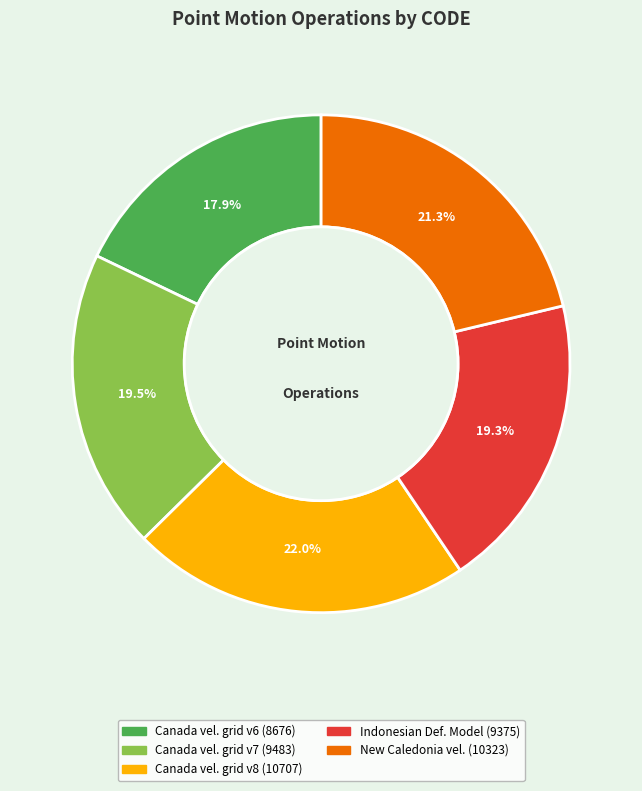

How many slices are in this pie chart?

5